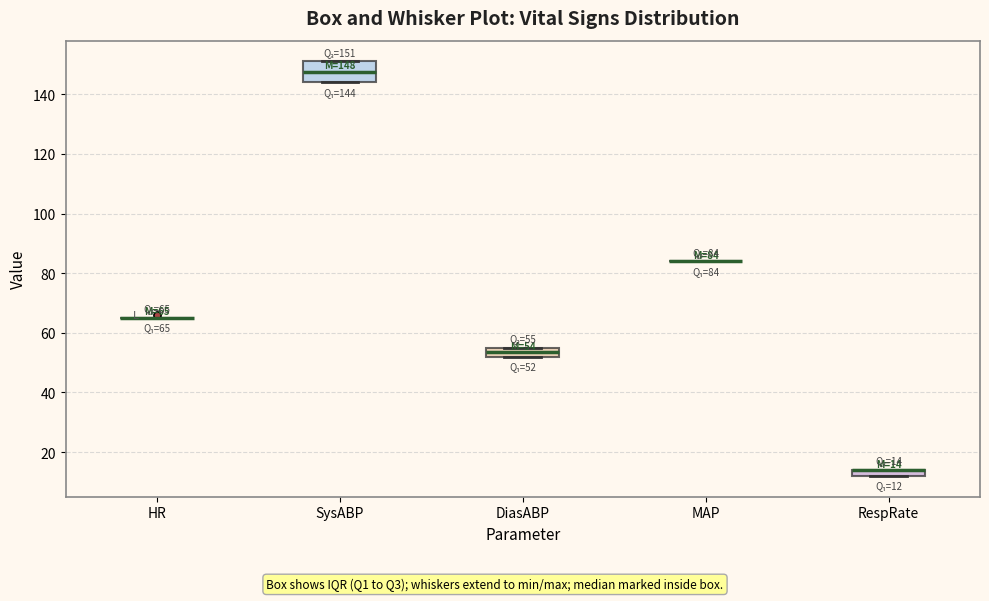

Which box is the tallest, from its lower edge to its upper edge?

SysABP